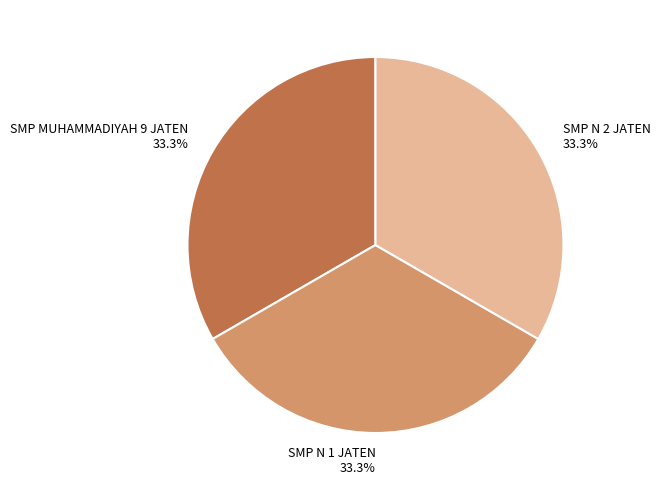

How many segments does this pie chart have?

3